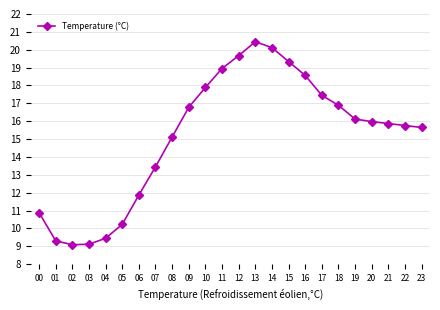

What is the smallest value displayed?

9.1